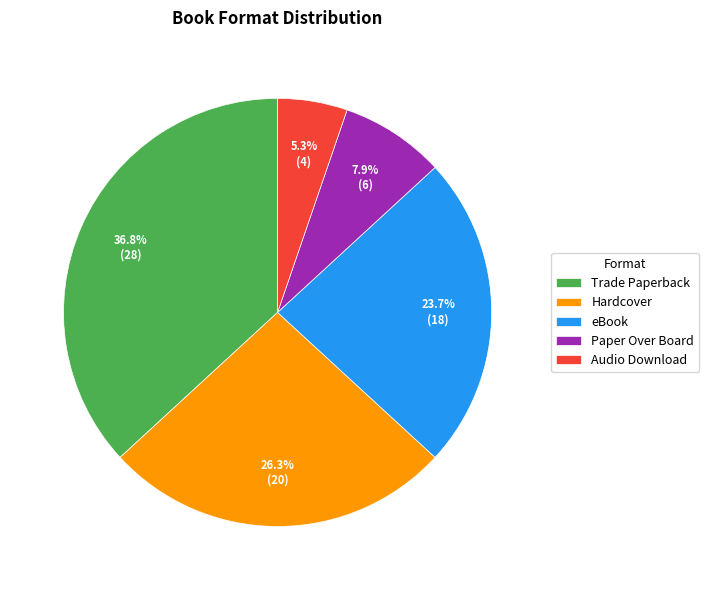

What is the largest slice in the pie chart?

Trade Paperback